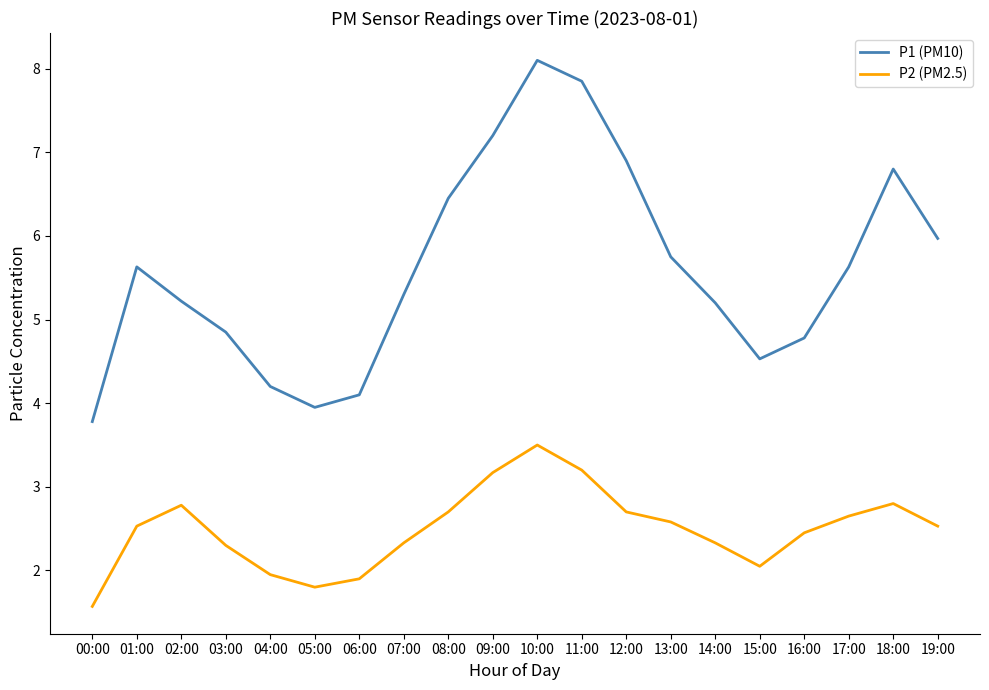

True or false: P2 (PM2.5) and P1 (PM10) intersect in this chart.

False